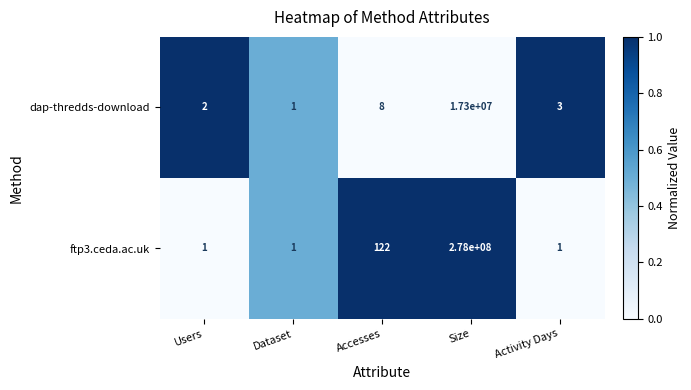

What is the sum of all ftp3.ceda.ac.uk values?

278000125